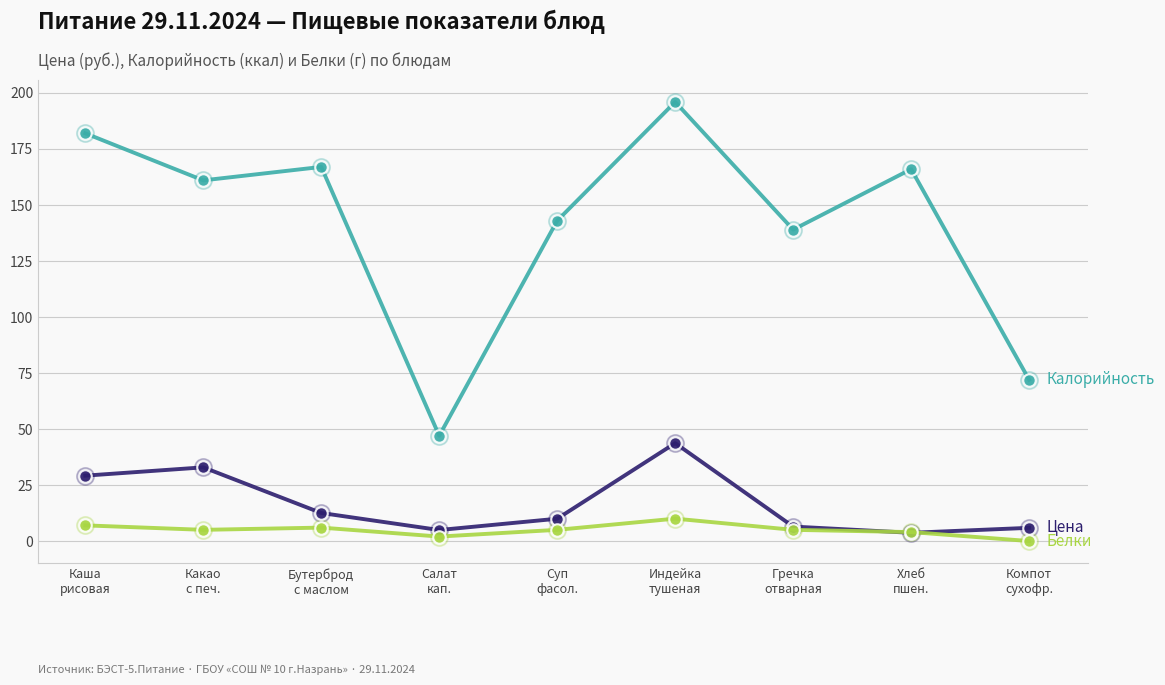

What is the maximum value shown in the chart?

196.0